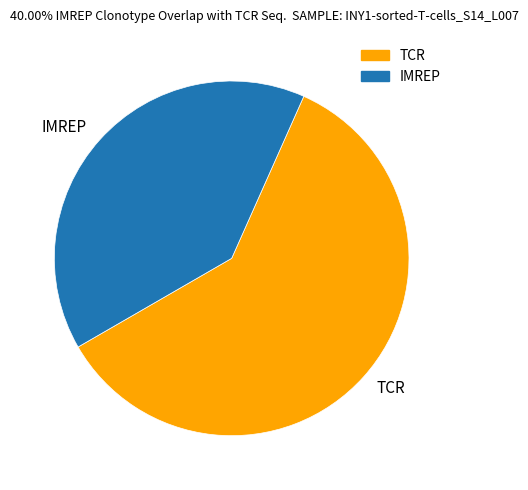

Rank the categories by value from highest to lowest.

TCR, IMREP